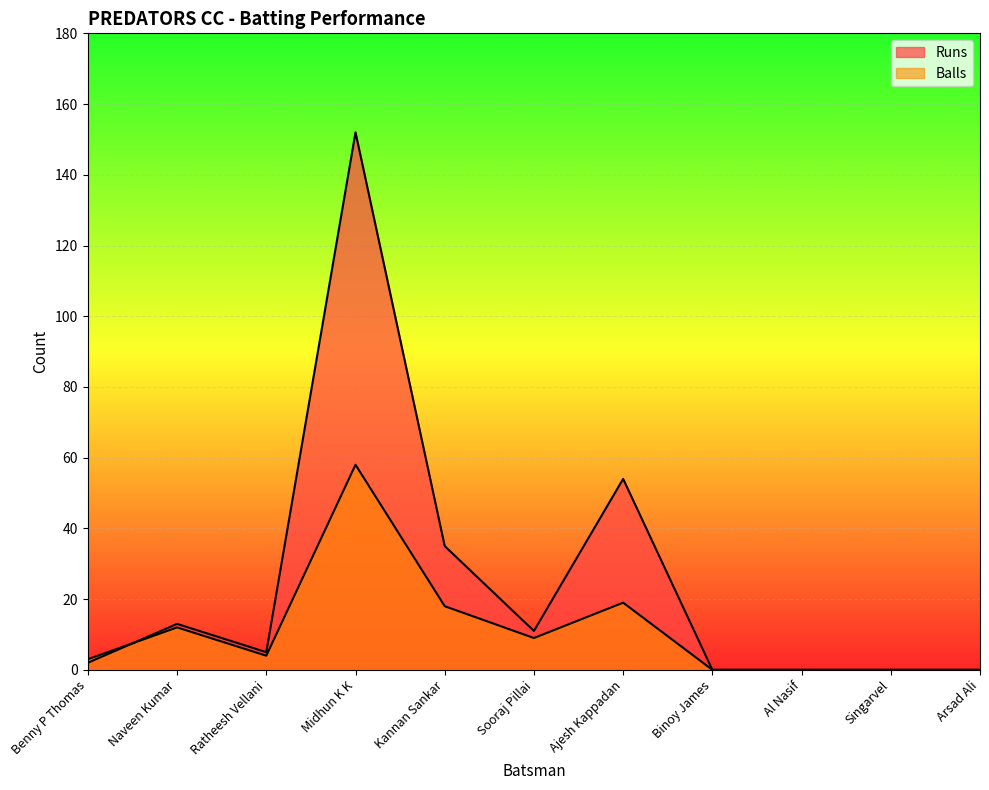

Does the chart display data point markers on the line(s)?

No